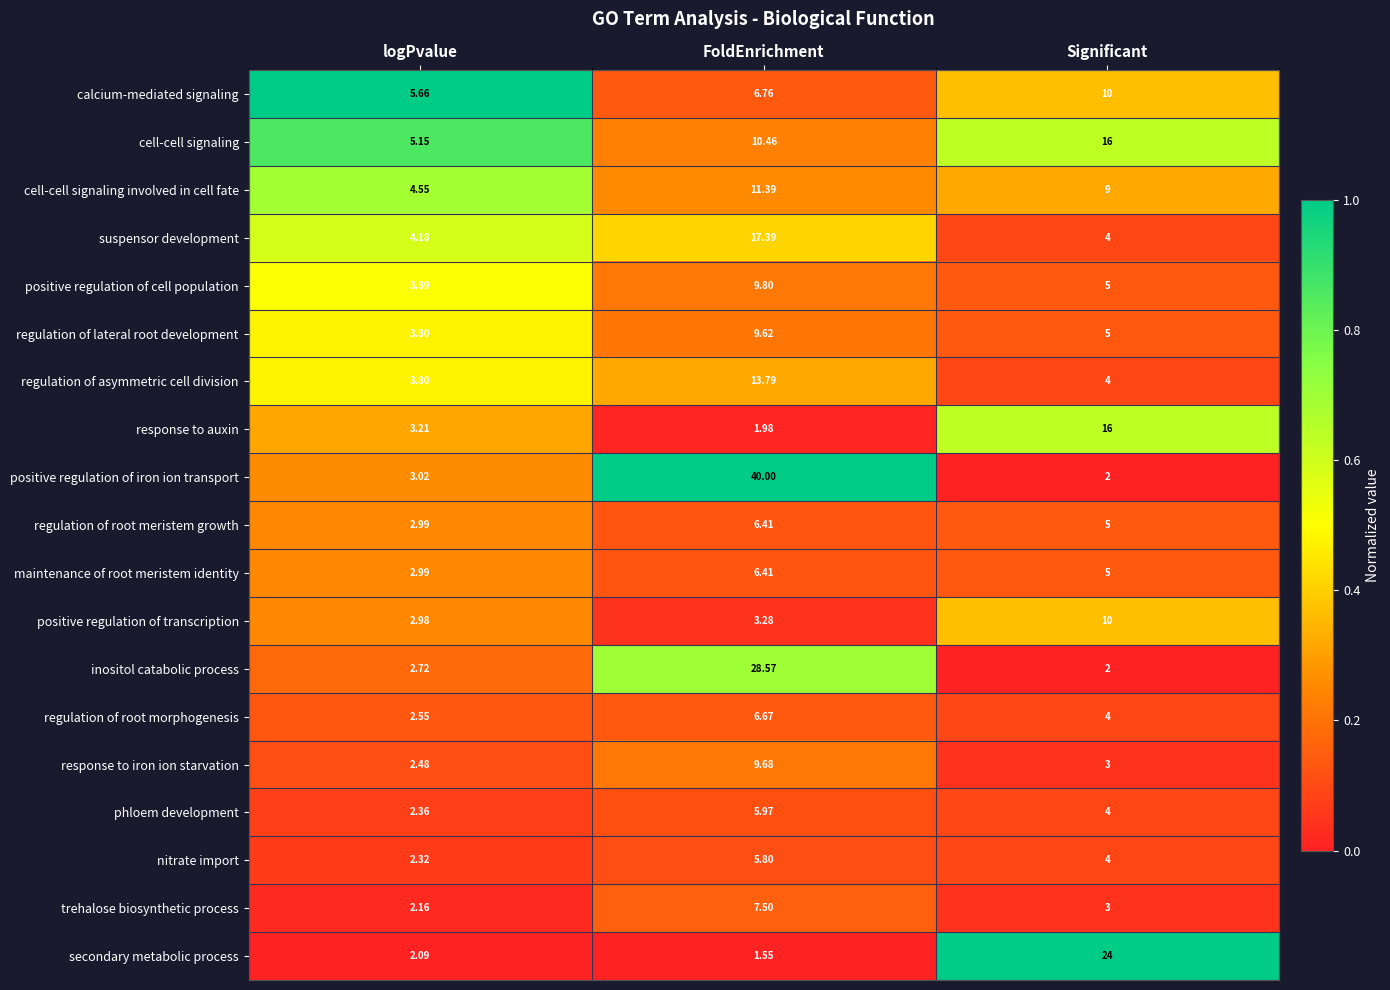

At which label does regulation of asymmetric cell division reach its peak?

FoldEnrichment